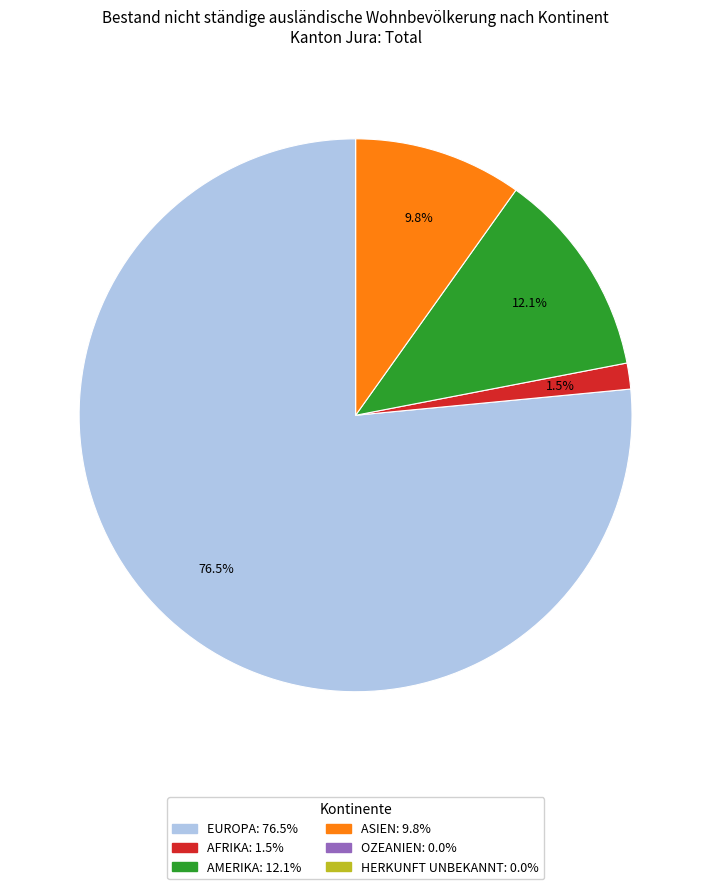

To the nearest percent, what is the difference between the largest and smallest slice percentages?

77%